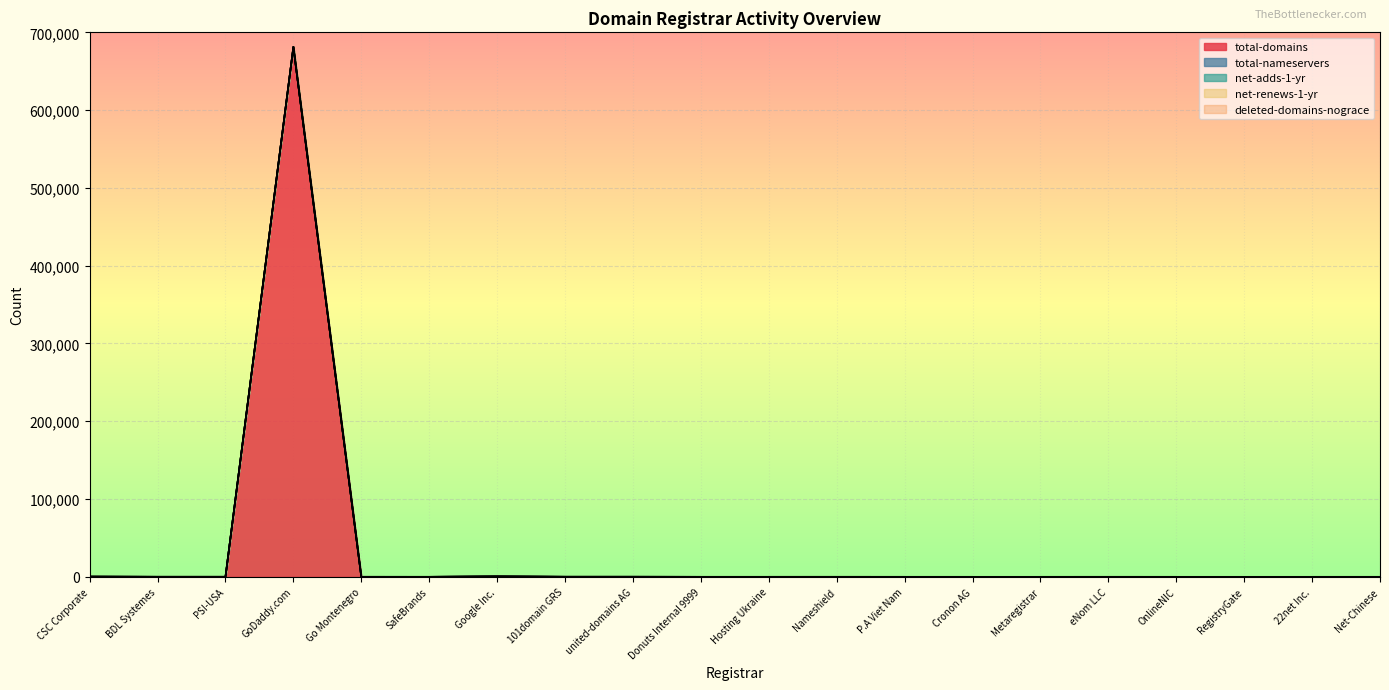

Which series has the widest spread of values?

total-domains